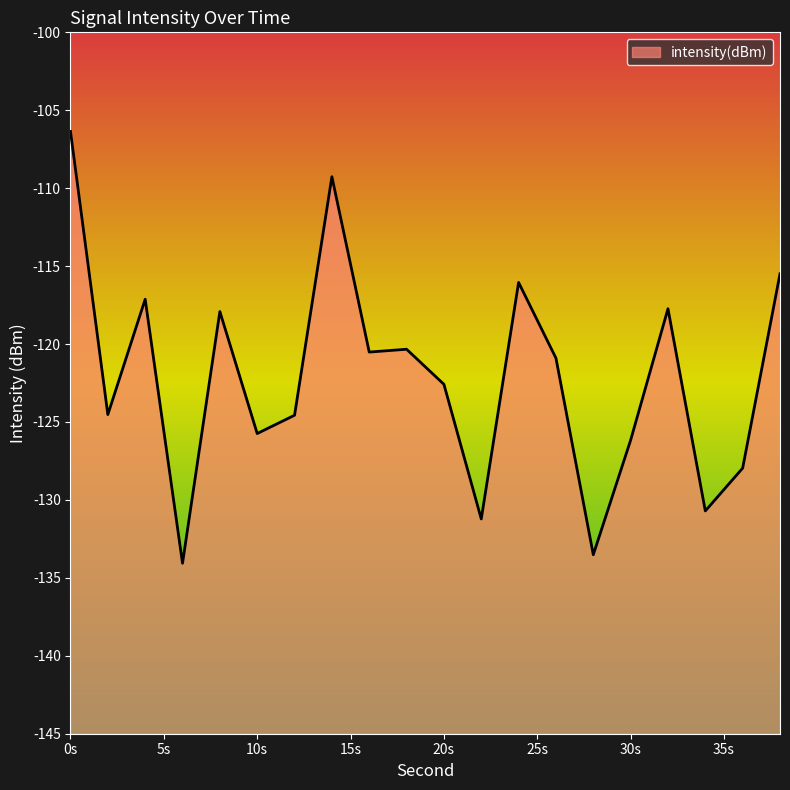

How many lines are shown in the chart?

1